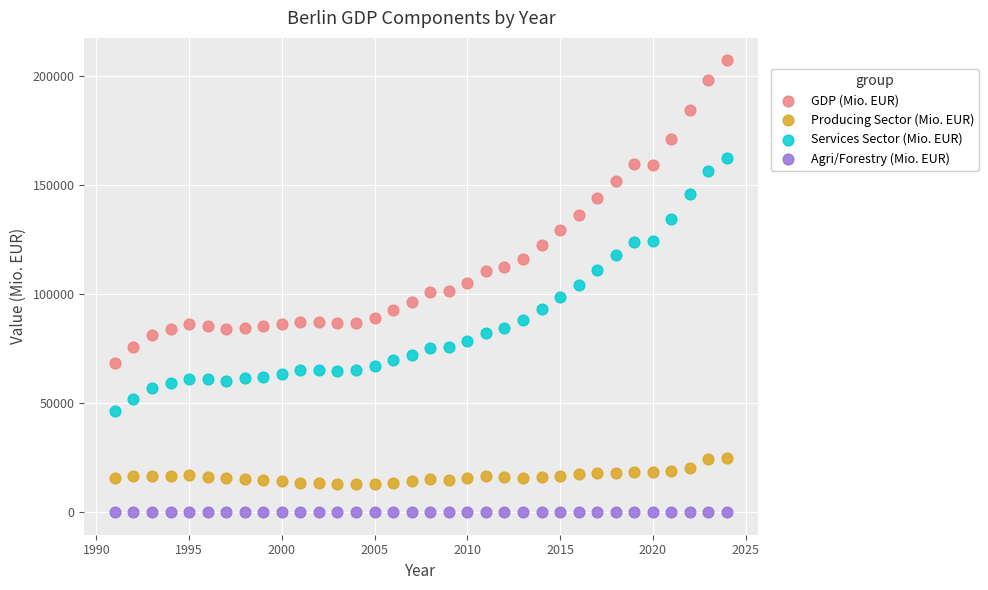

Which series contains the lowest Y value?

Agri/Forestry (Mio. EUR)